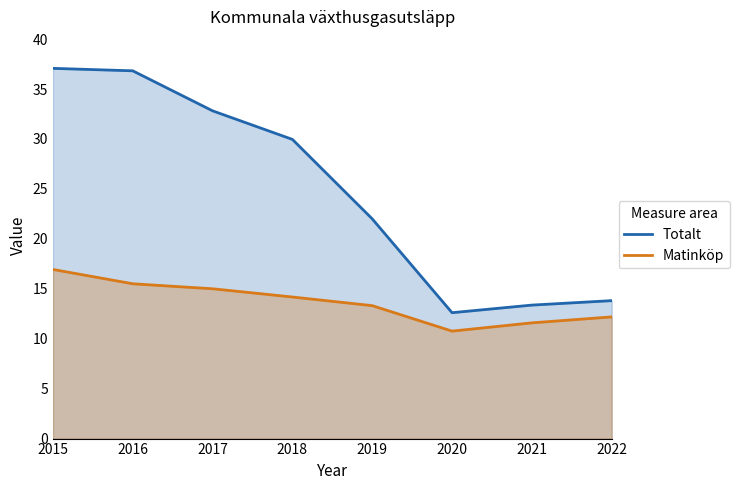

Is it true that Matinköp equals 24.9 at 2016?

False